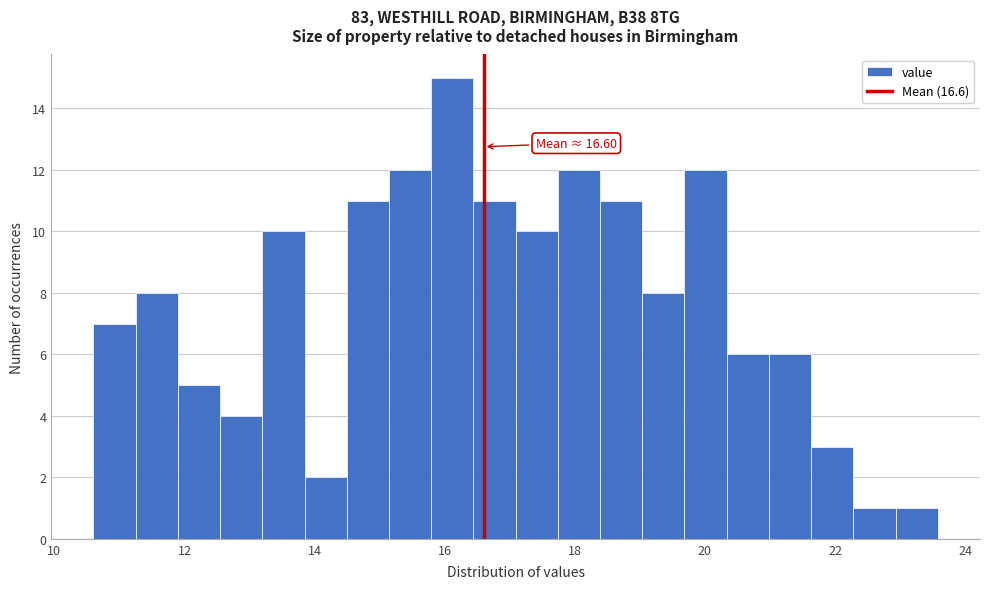

Around what value on the x-axis is the tallest bar? Give the approximate position of its centre, as read against the axis.

16.2